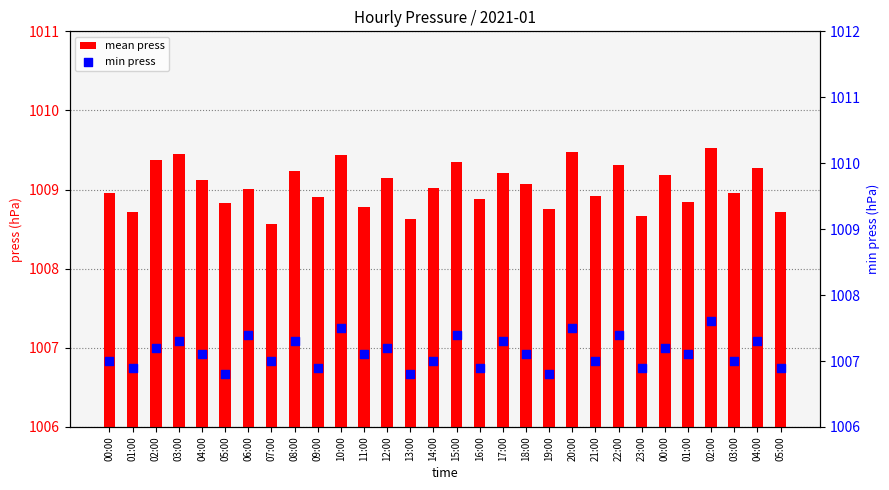

At which category is the sum across all series the highest?

02:00